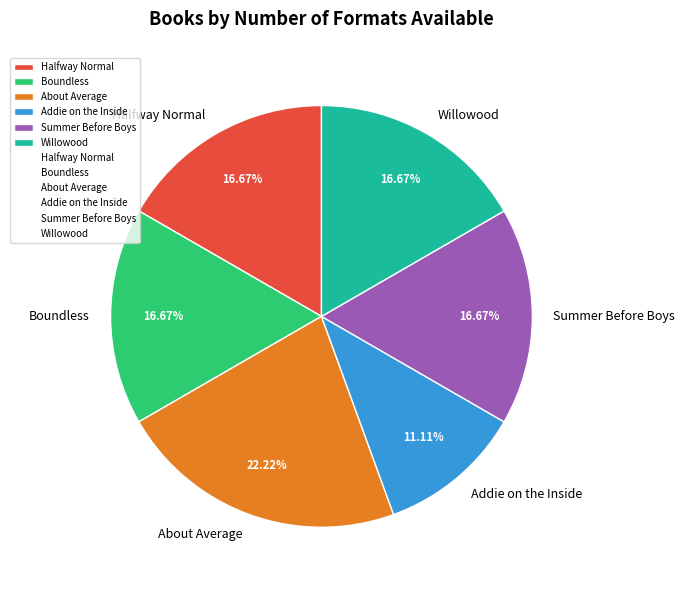

Is there a majority slice in this chart?

No